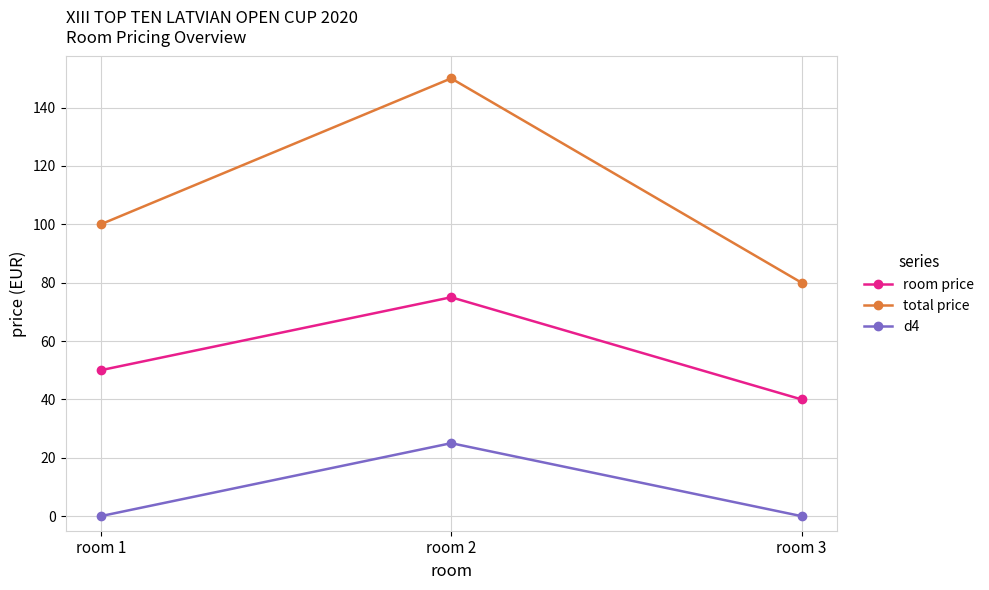

Reading left to right, what are all the values shown in this chart?

room price: room 1=50	room 2=75	room 3=40
total price: room 1=100	room 2=150	room 3=80
d4: room 1=0	room 2=25	room 3=0